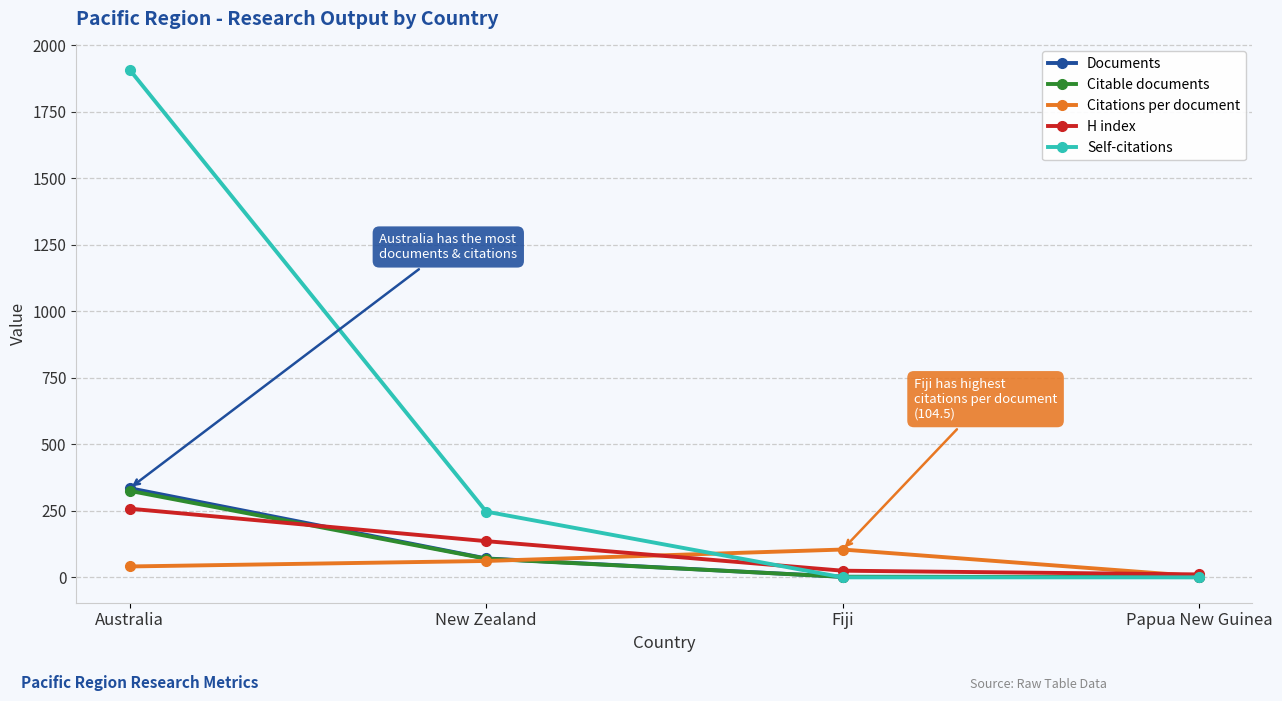

What is the spread (max minus min) of values at Fiji?

104.5